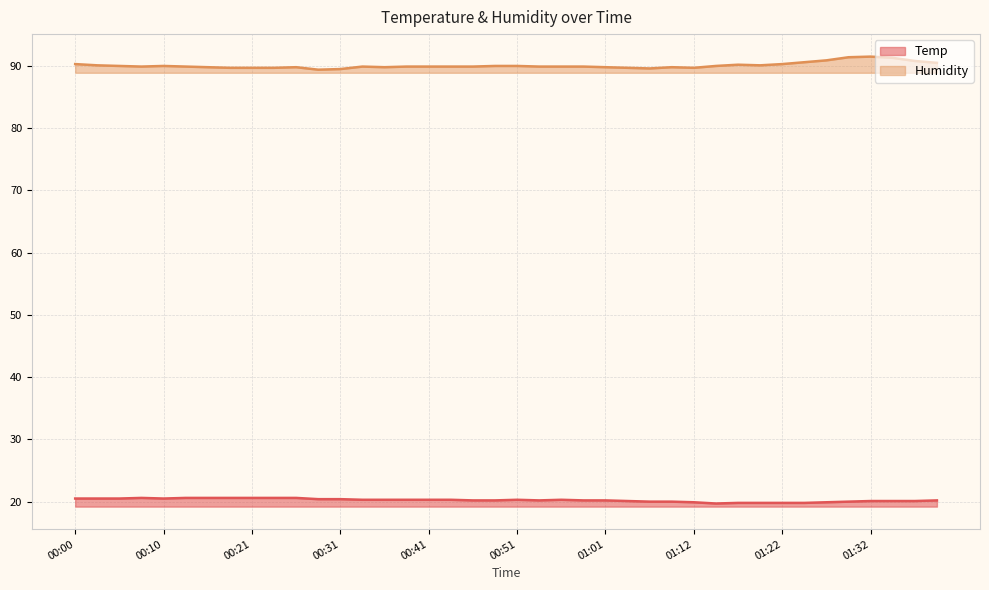

What is the highest value of the Temp series?

20.6